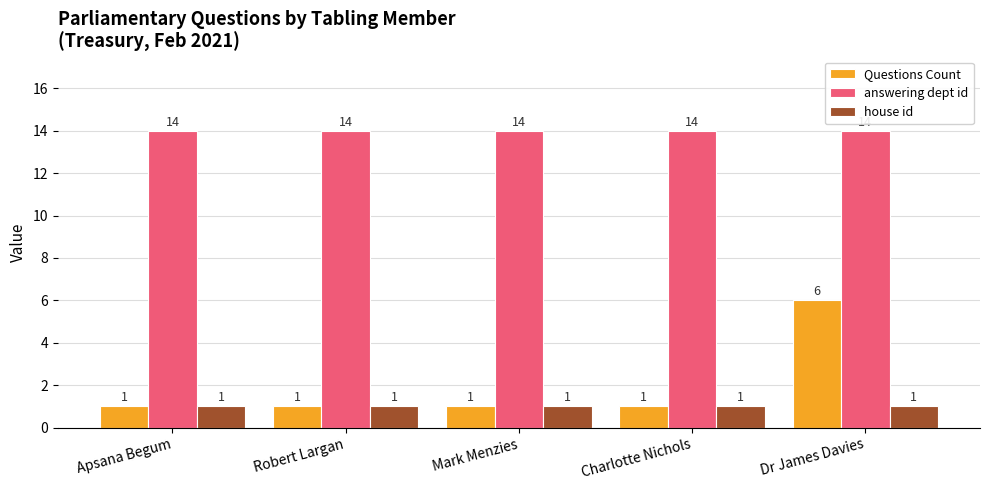

The answering dept id series shows 9 at Robert Largan. True or false?

False